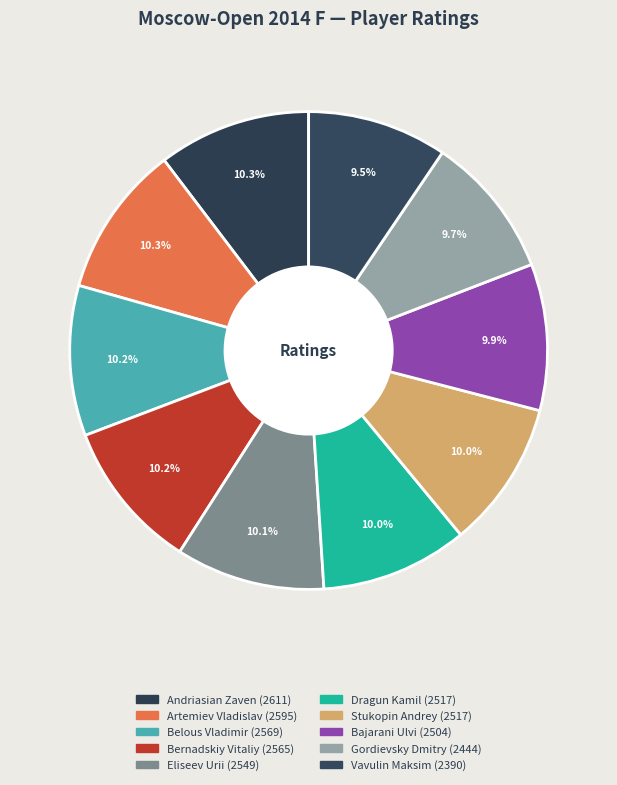

Does any single category account for the majority?

No